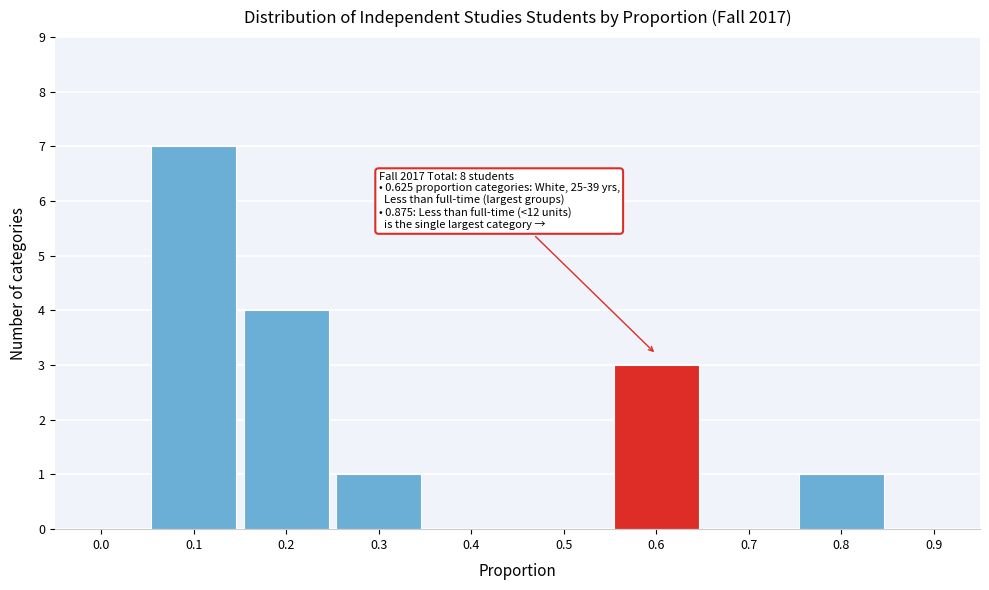

Reading right to left, what are all the values shown in this chart?

0.9=0	0.8=1	0.7=0	0.6=3	0.5=0	0.4=0	0.3=1	0.2=4	0.1=7	0.0=0